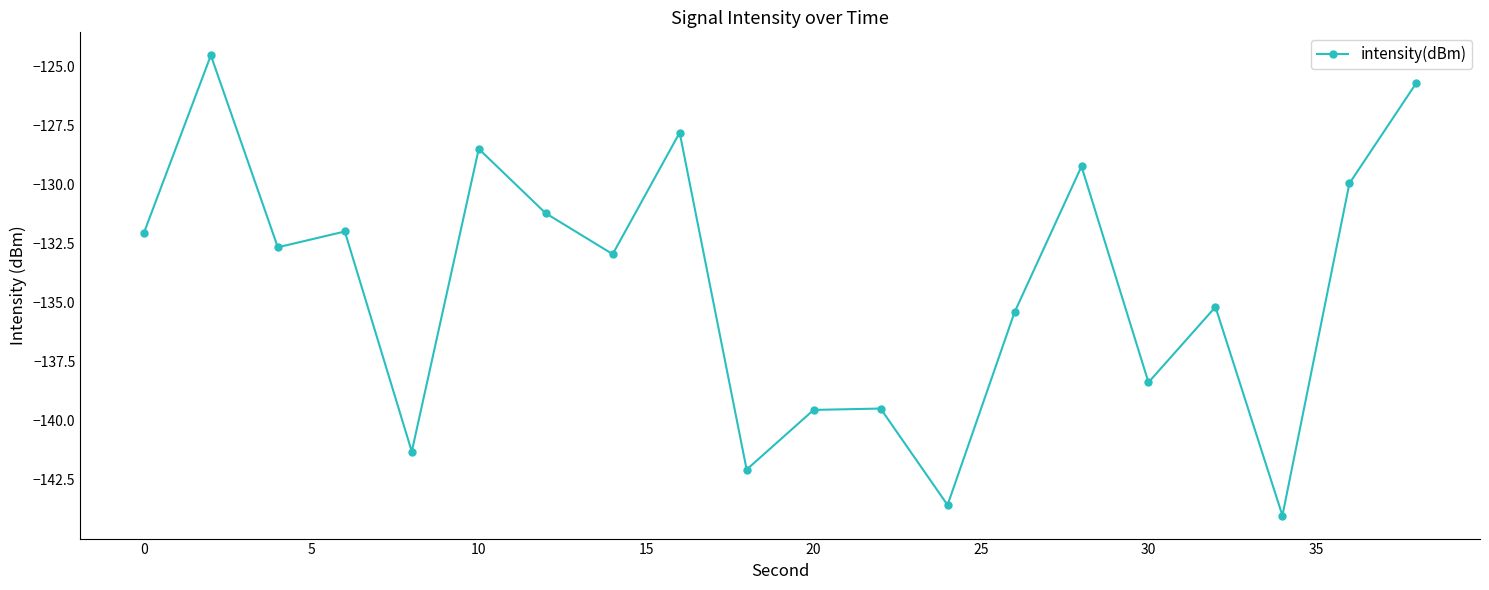

What is the greatest value displayed?

-124.5